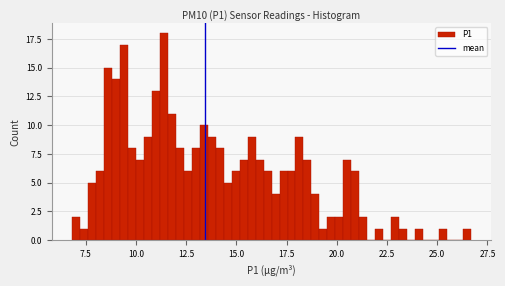

Read against the x-axis, roughly where is the centre of the tallest bar?

11.5